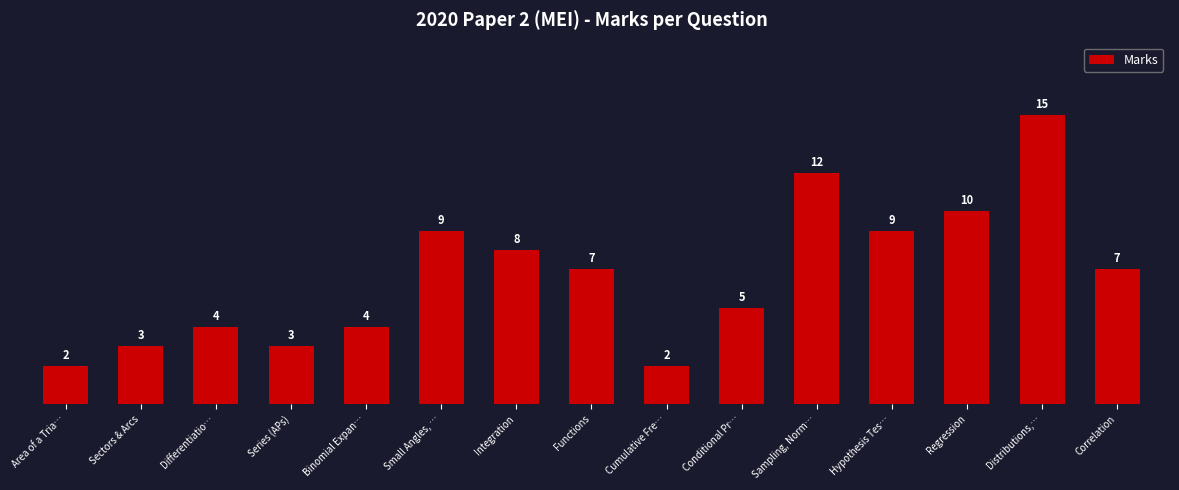

Between Regression and Area of a Tria…, which is larger?

Regression